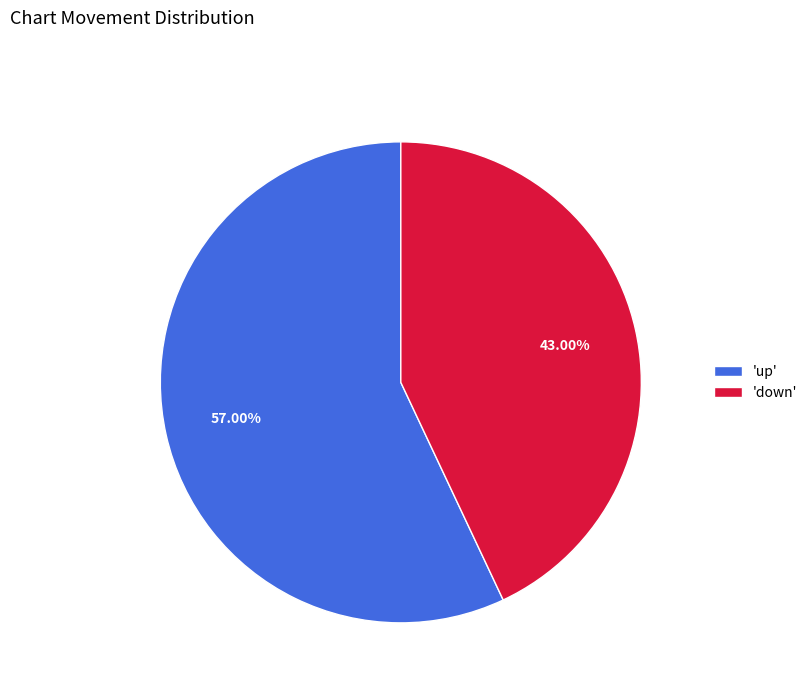

Which slice is the smallest?

'down'